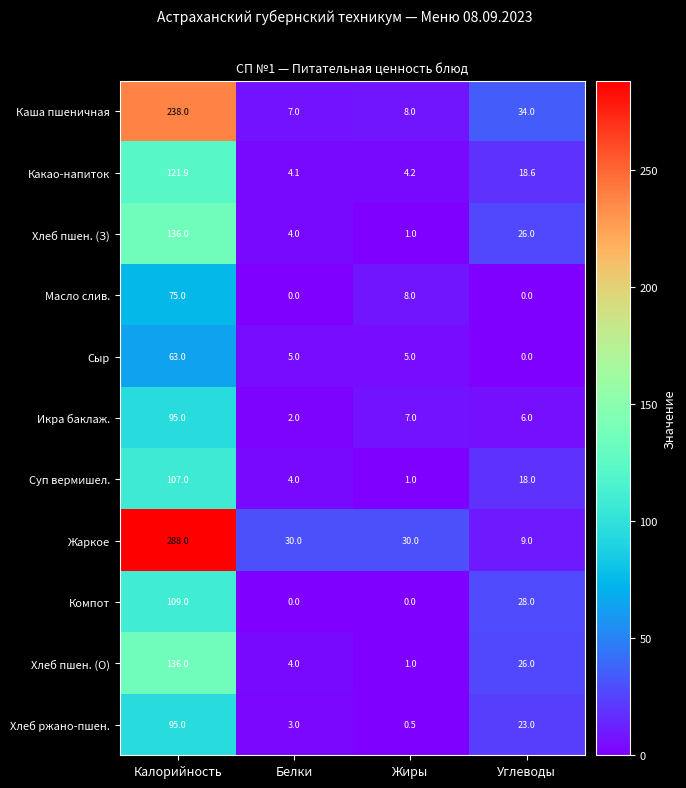

What is the average value of the Хлеб ржано-пшен. series?

30.4